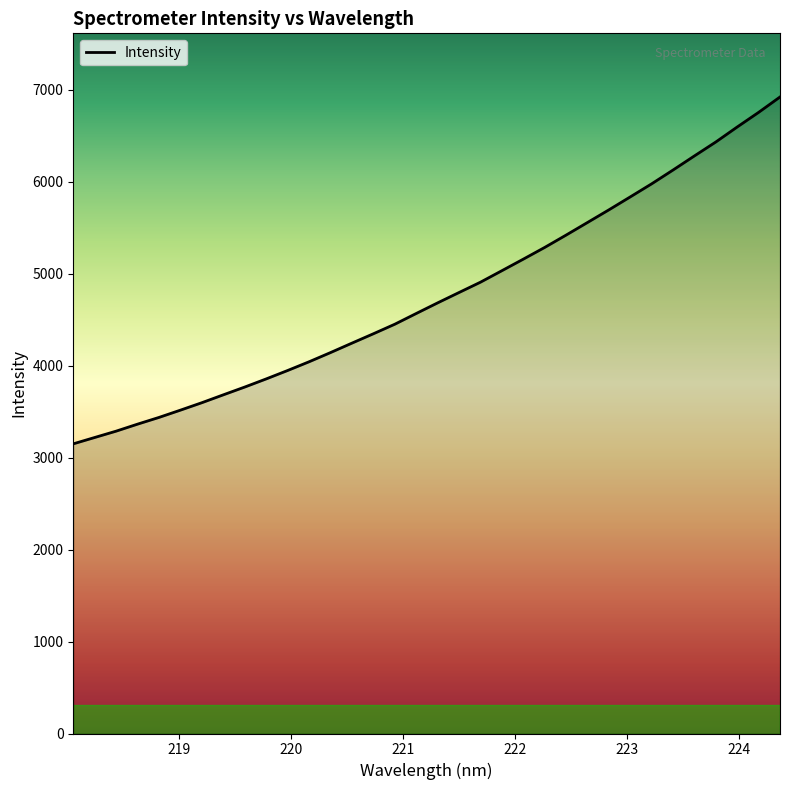

What is the greatest value displayed?

6919.5